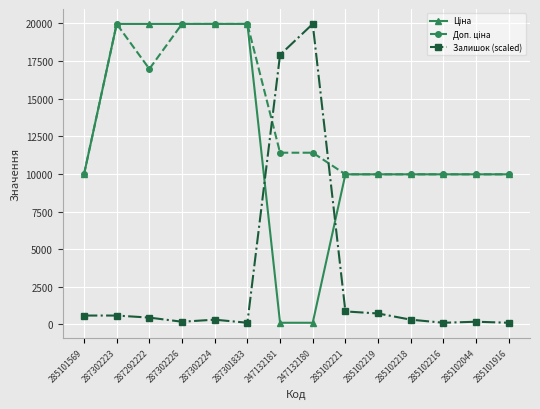

What is the maximum value shown in the chart?

19964.2